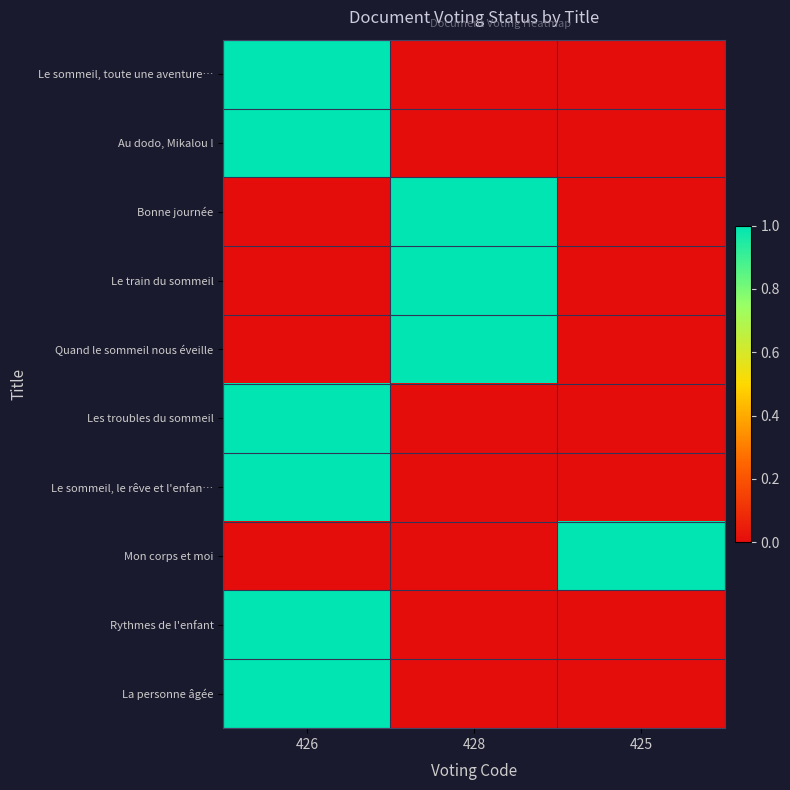

Between 428 and 425, which series saw the biggest shift?

Bonne journée